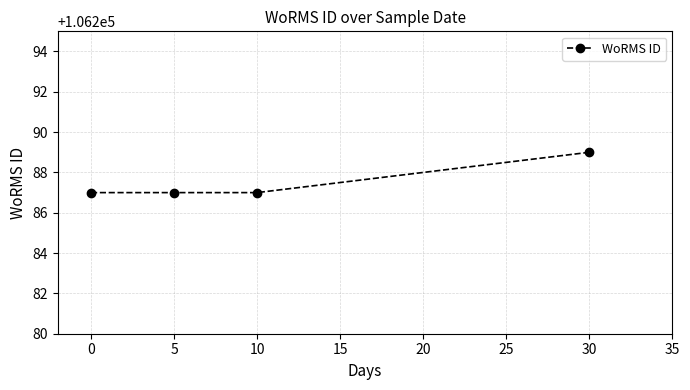

Reading left to right, what are all the values shown in this chart?

106287	106287	106287	106289